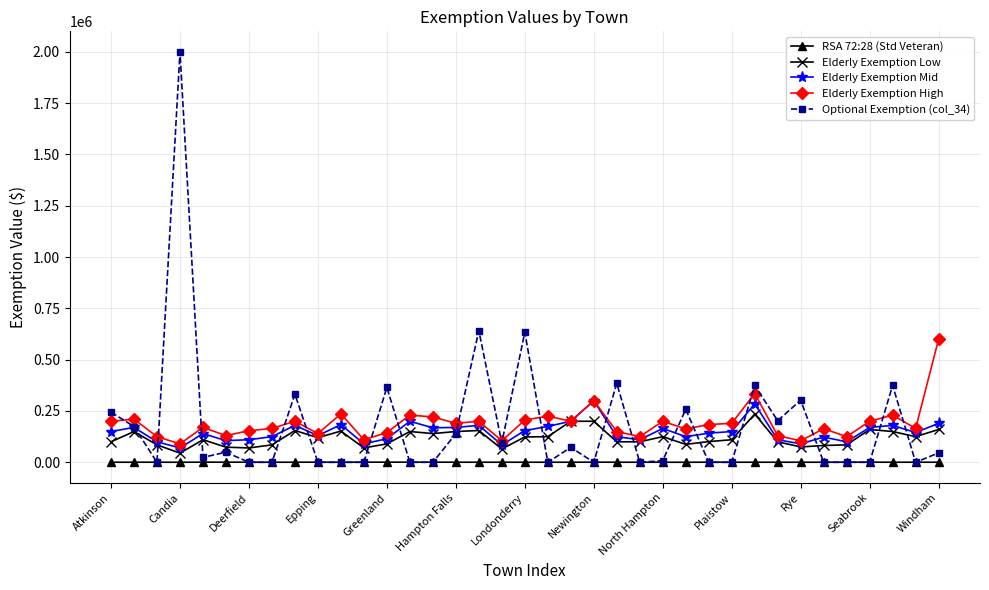

True or false: Elderly Exemption Mid and RSA 72:28 (Std Veteran) cross at least once.

False